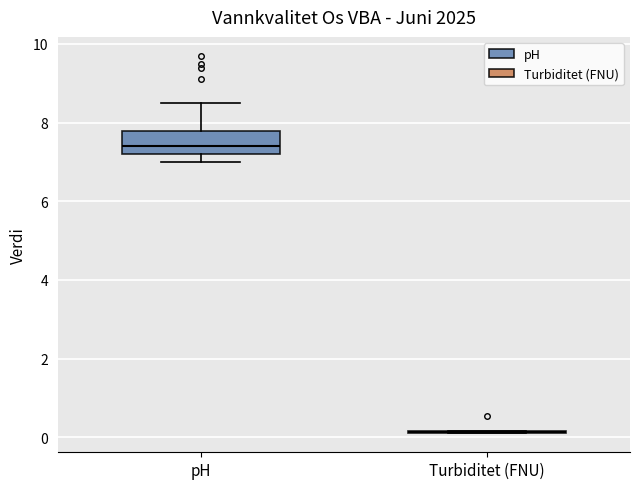

Which box is the tallest, from its lower edge to its upper edge?

pH